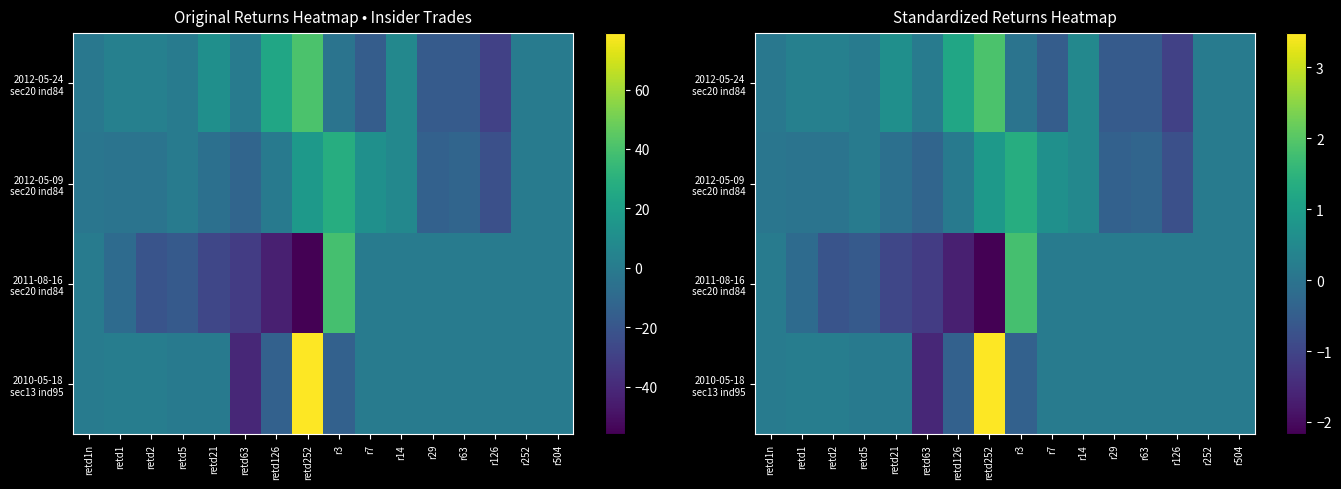

What is the sum of the 2010-05-18 sec13 ind95 values at retd126 and retd5?

-0.3